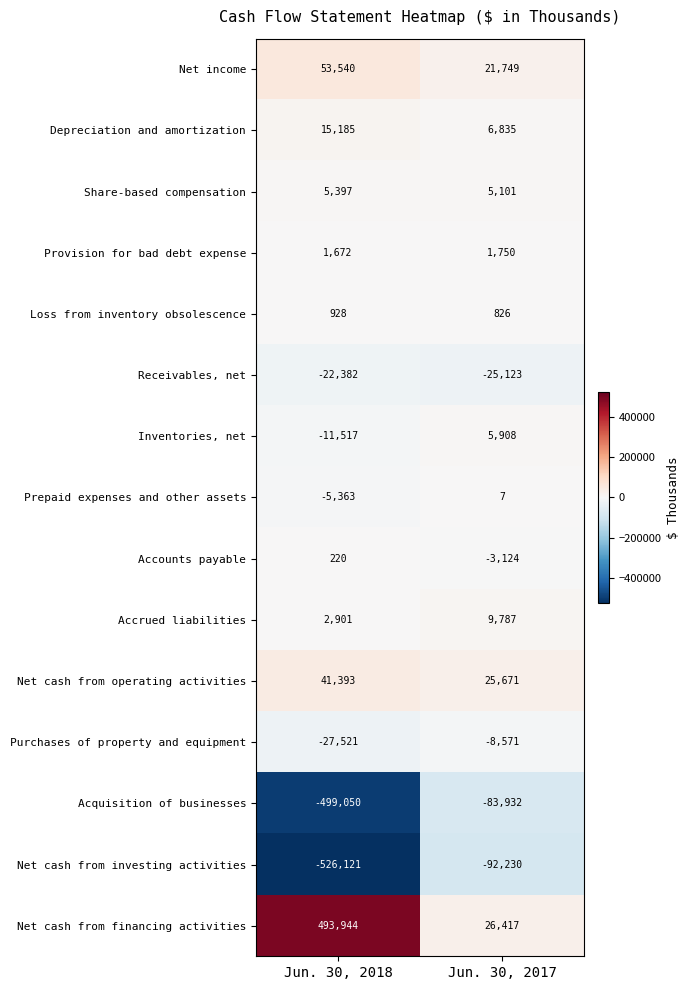

At how many categories does at least one series exceed 323713?

1